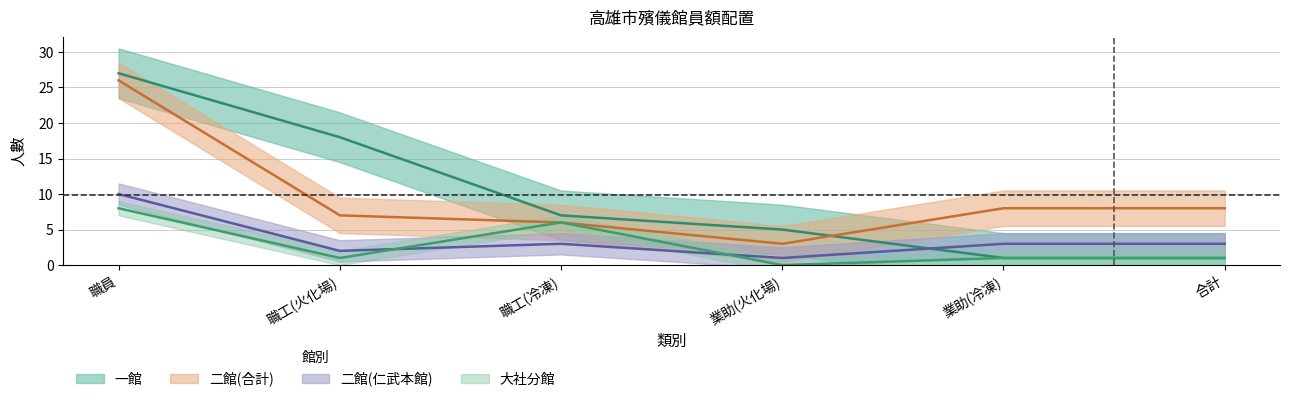

How many lines are shown in the chart?

4